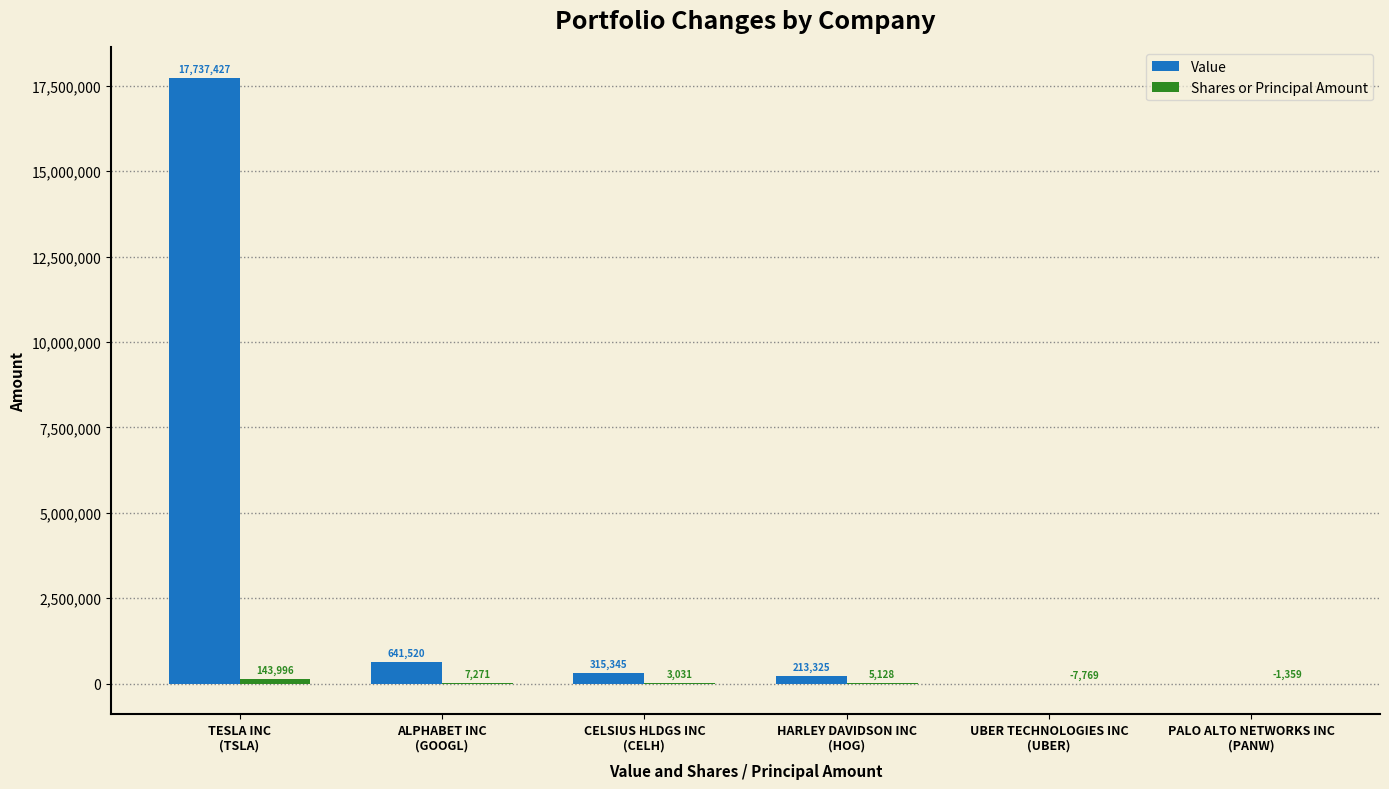

What is the average value of the Value series?

3151270